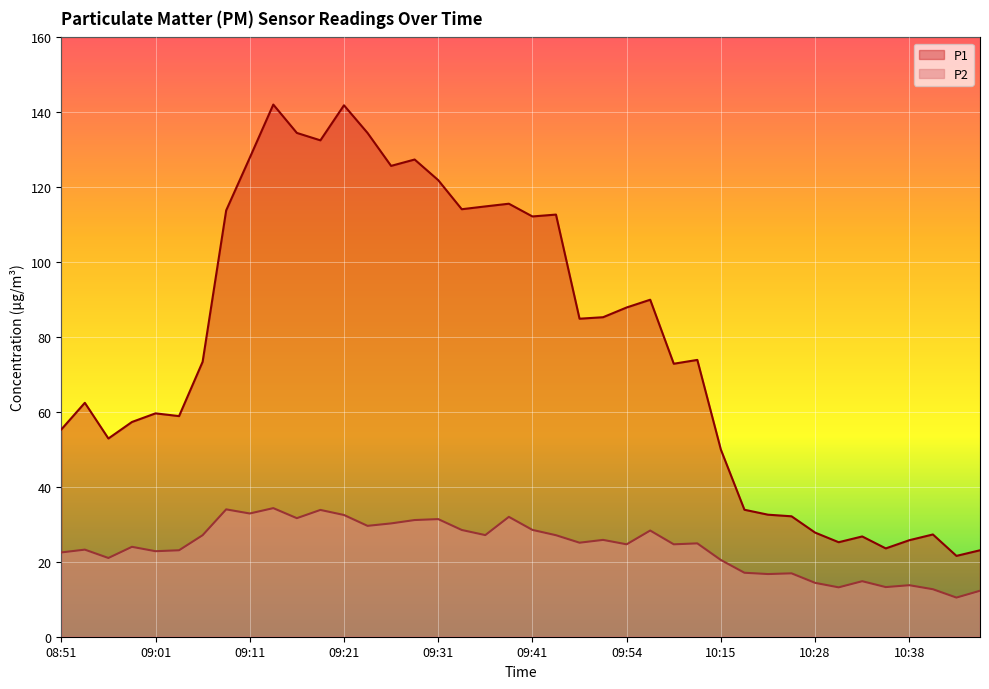

How many data points in P1 are less than 73?

19